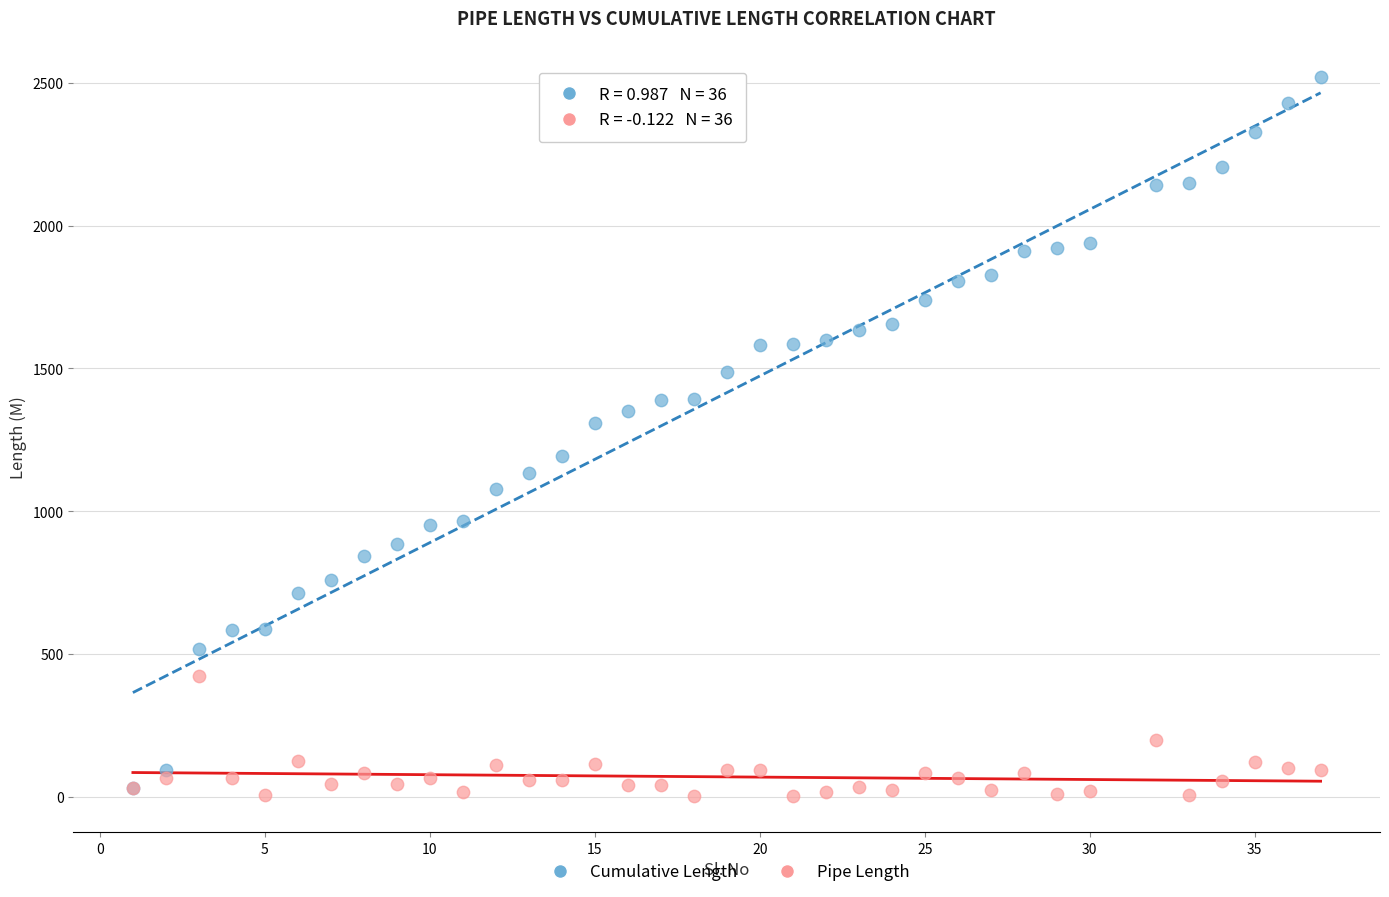

What are all the series names shown in the legend?

Cumulative Length, Pipe Length